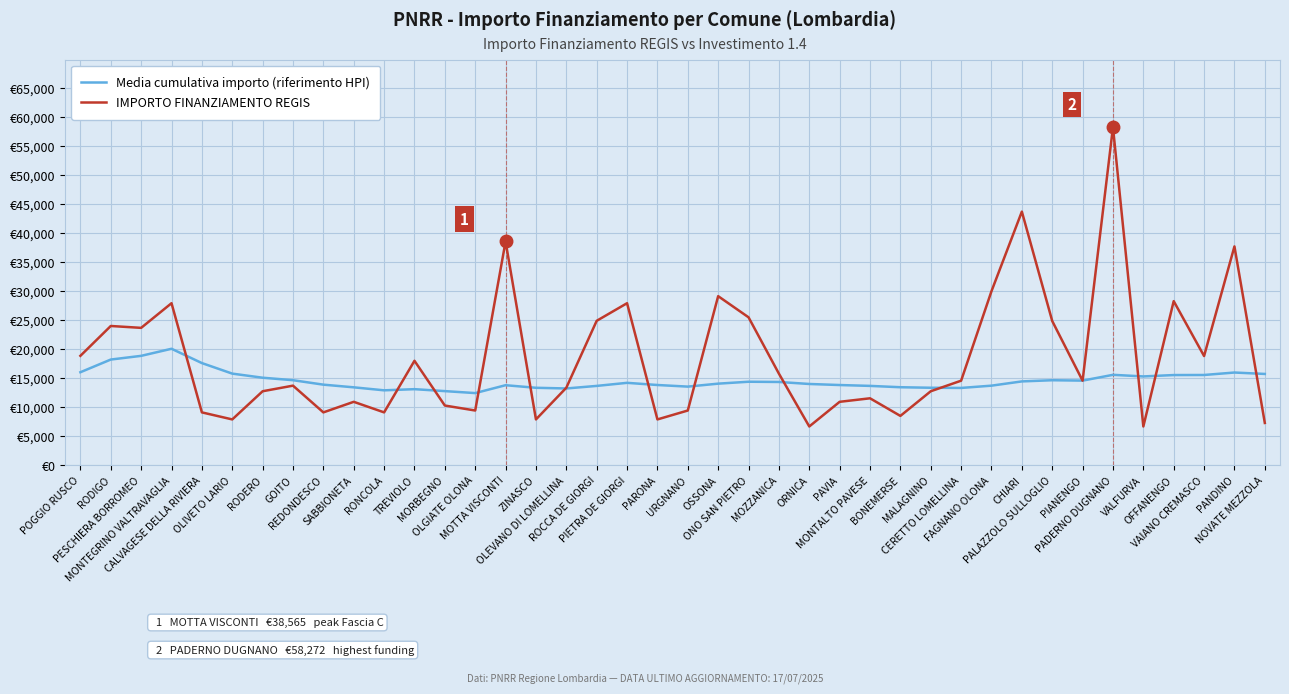

How many interior local valleys does the IMPORTO FINANZIAMENTO REGIS series have?

12